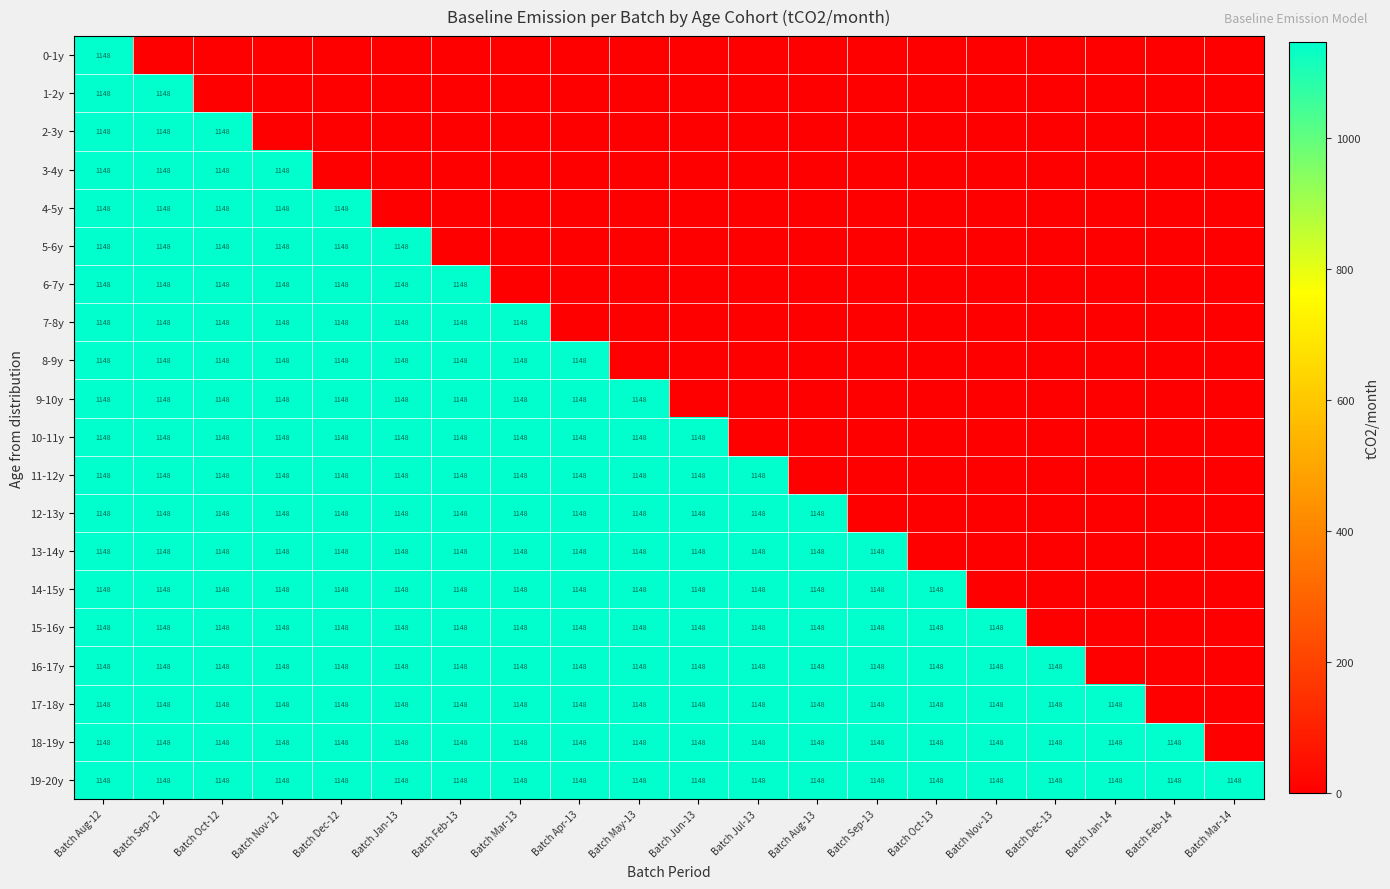

Is it true that 14-15y equals 1148 at Batch Oct-13?

True